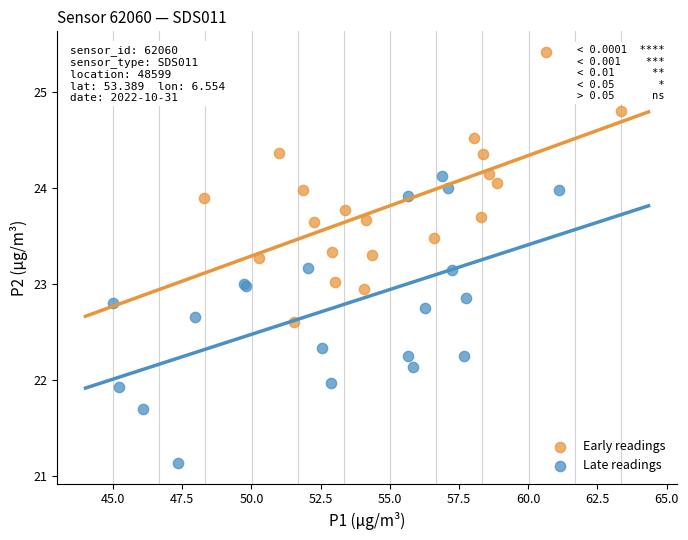

Which series contains the highest Y value?

Early readings